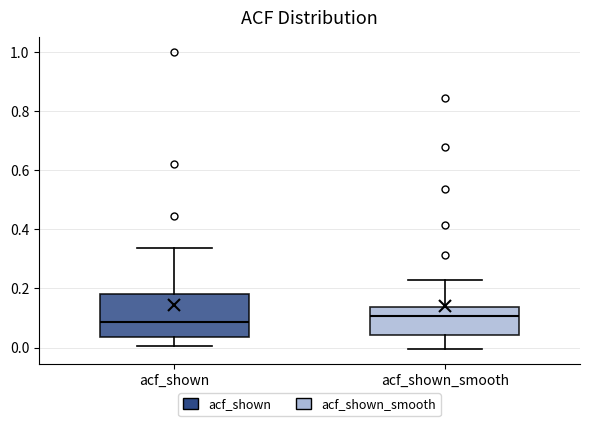

Reading left to right, transcribe this box plot: for each box, give where its median line is, the range the box spans, and where its two whiskers end, as read against the y-axis. The values are not printed on the chart, so give them approximately, as read against the axis.

acf_shown: median 0.08, box 0.04 to 0.18, whiskers 0.00 to 0.34
acf_shown_smooth: median 0.10, box 0.04 to 0.14, whiskers 0.00 to 0.22